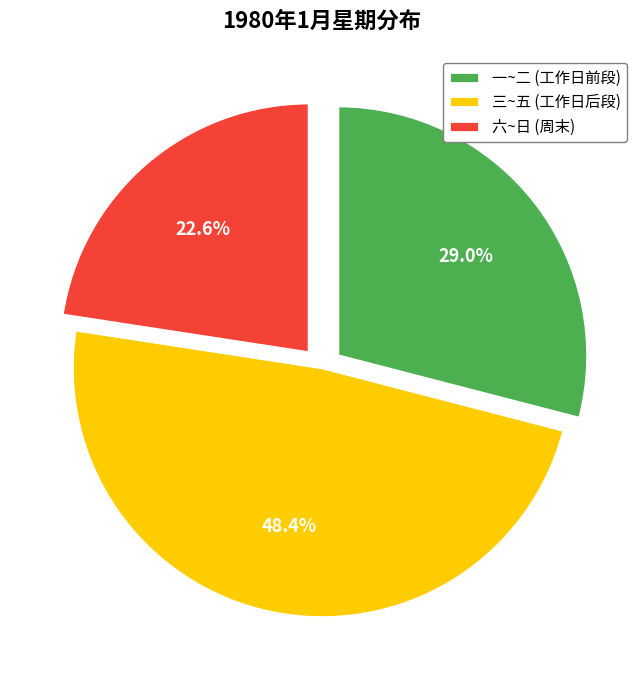

Rank the categories by value from highest to lowest.

三~五 (工作日后段), 一~二 (工作日前段), 六~日 (周末)